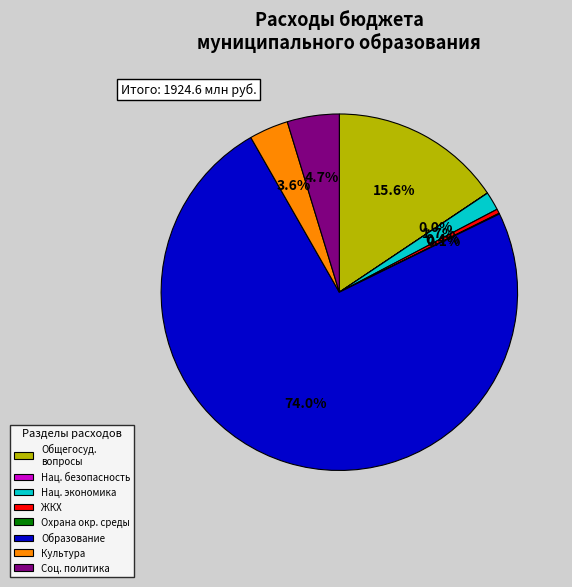

Which slice is the largest?

Образование